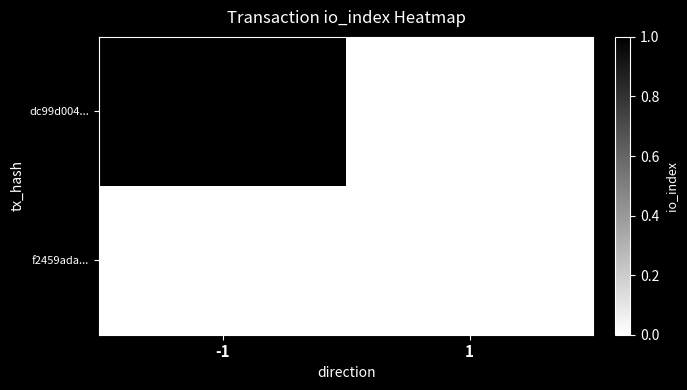

At which category is the sum across all series the highest?

-1